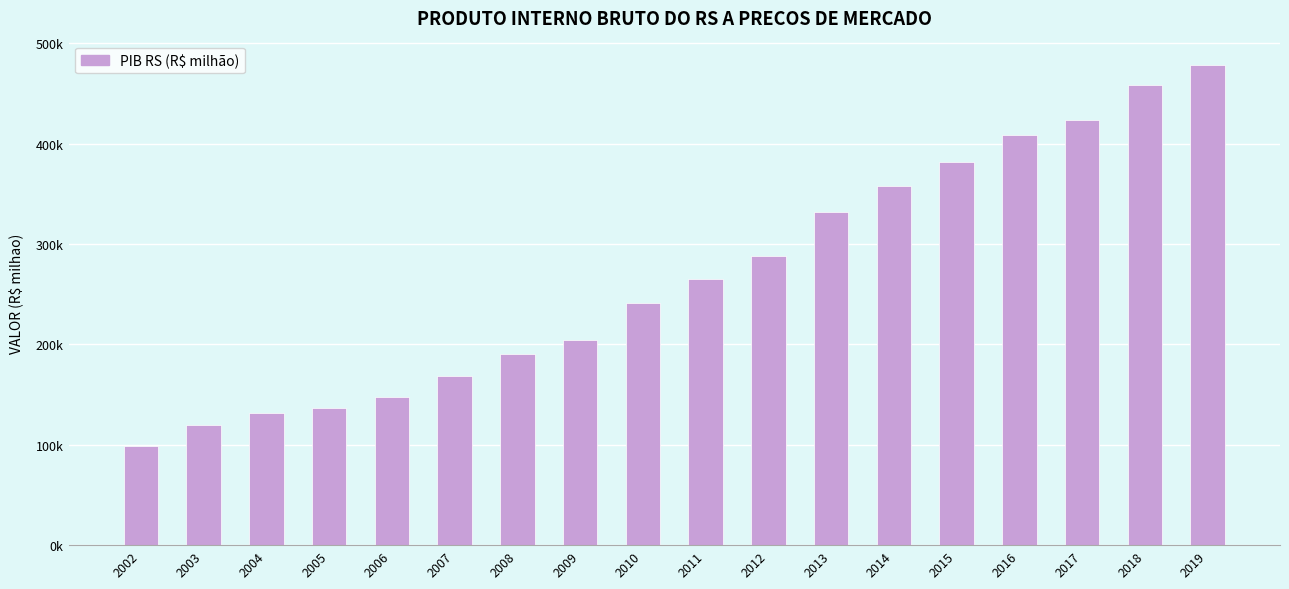

Are the bars horizontal?

No